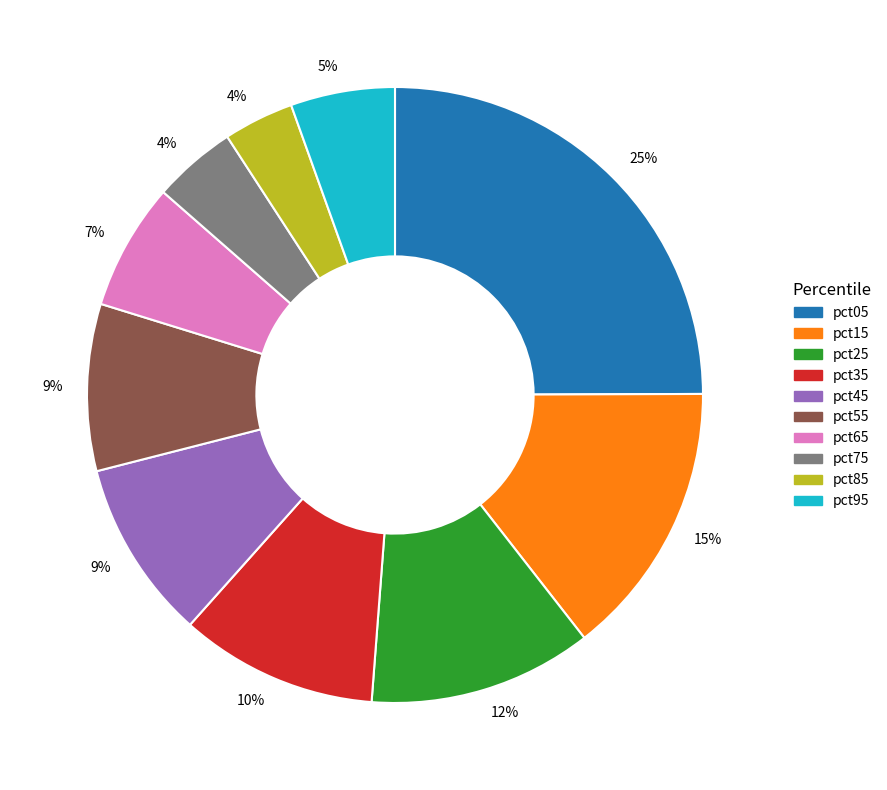

To the nearest percent, what is the difference between the largest and smallest slice percentages?

21%